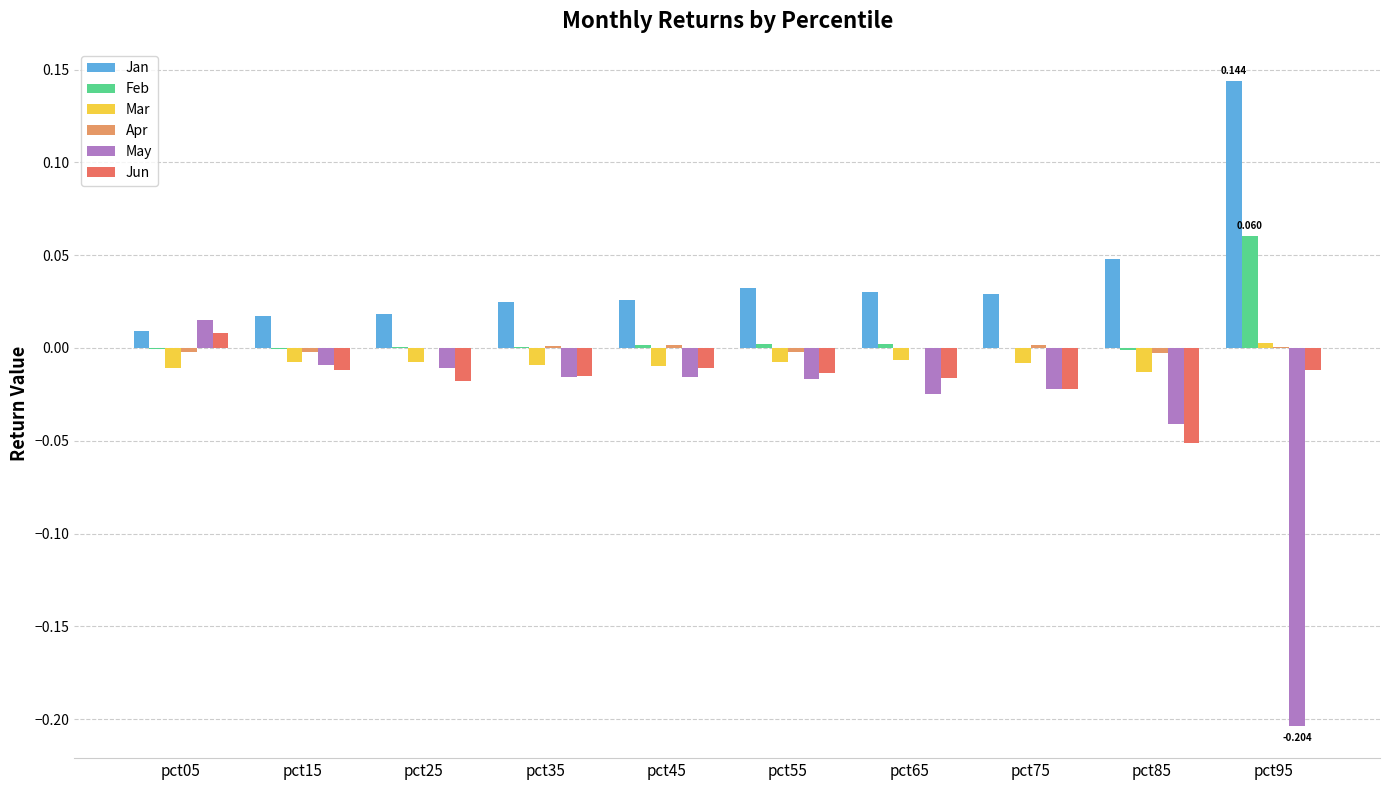

Which series changed the most between pct25 and pct95?

May